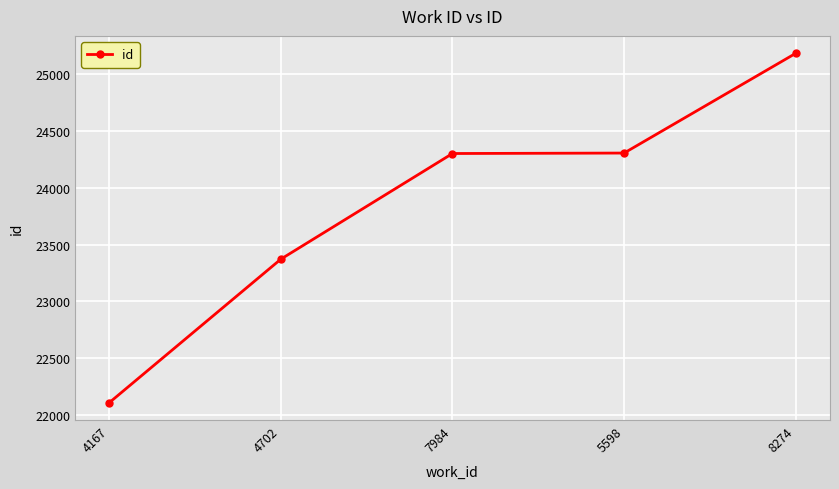

How many distinct data groups are displayed?

1